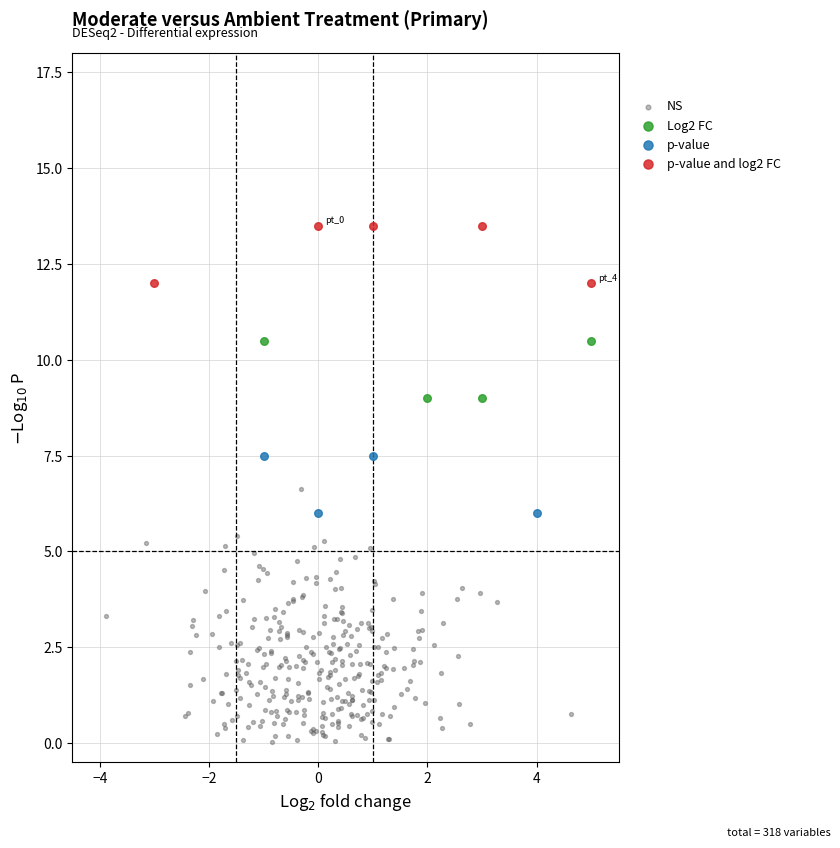

Which series reaches the minimum Y coordinate?

NS